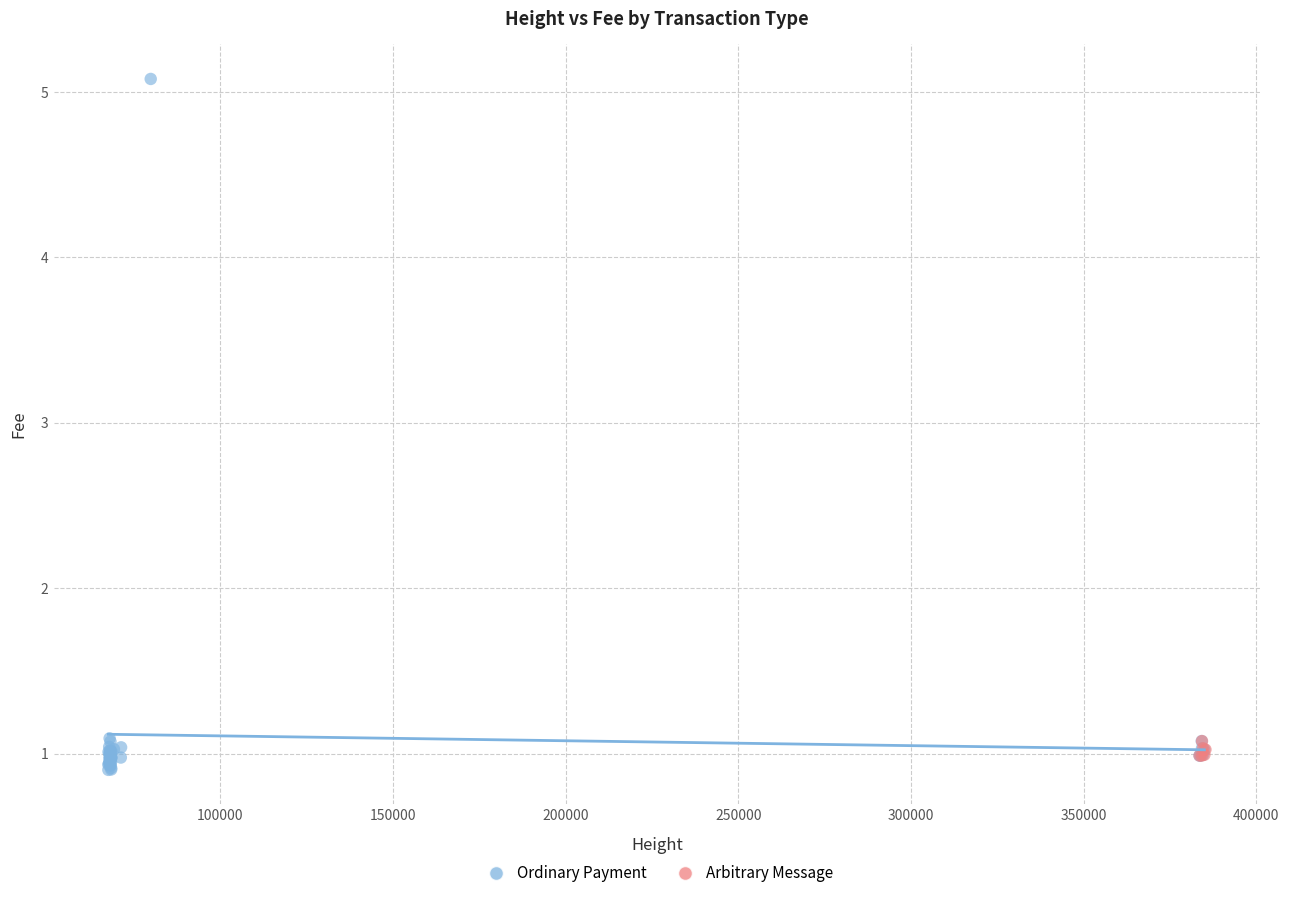

Which series contains the highest Y value?

Ordinary Payment